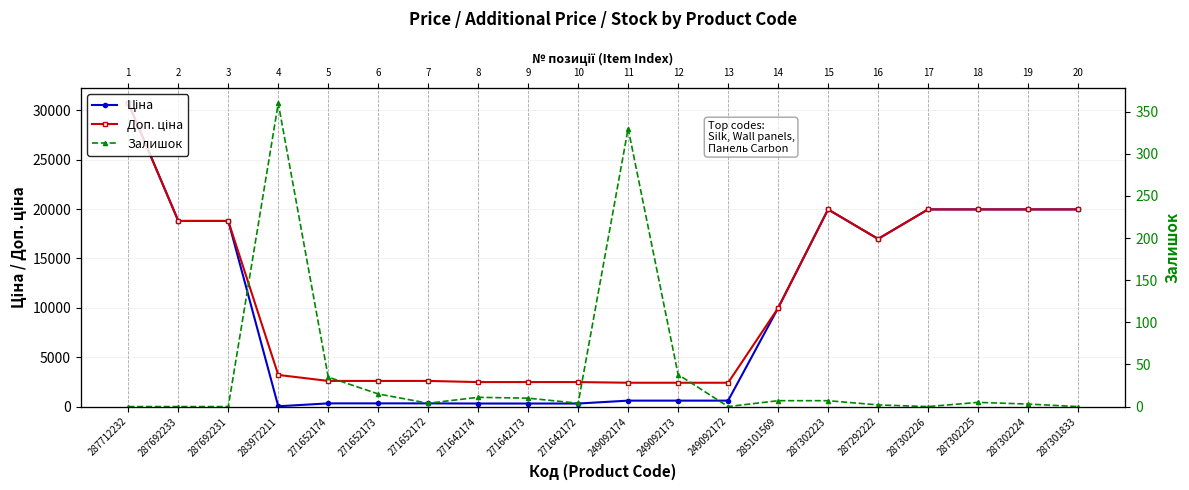

At how many categories does at least one series exceed 24893?

1